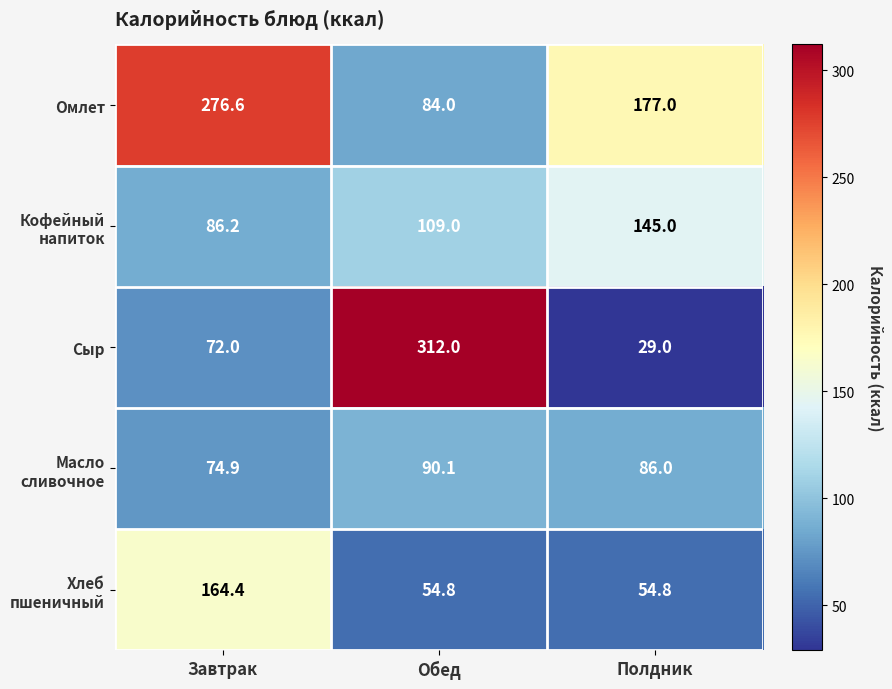

Which series has the largest total across all categories?

Омлет